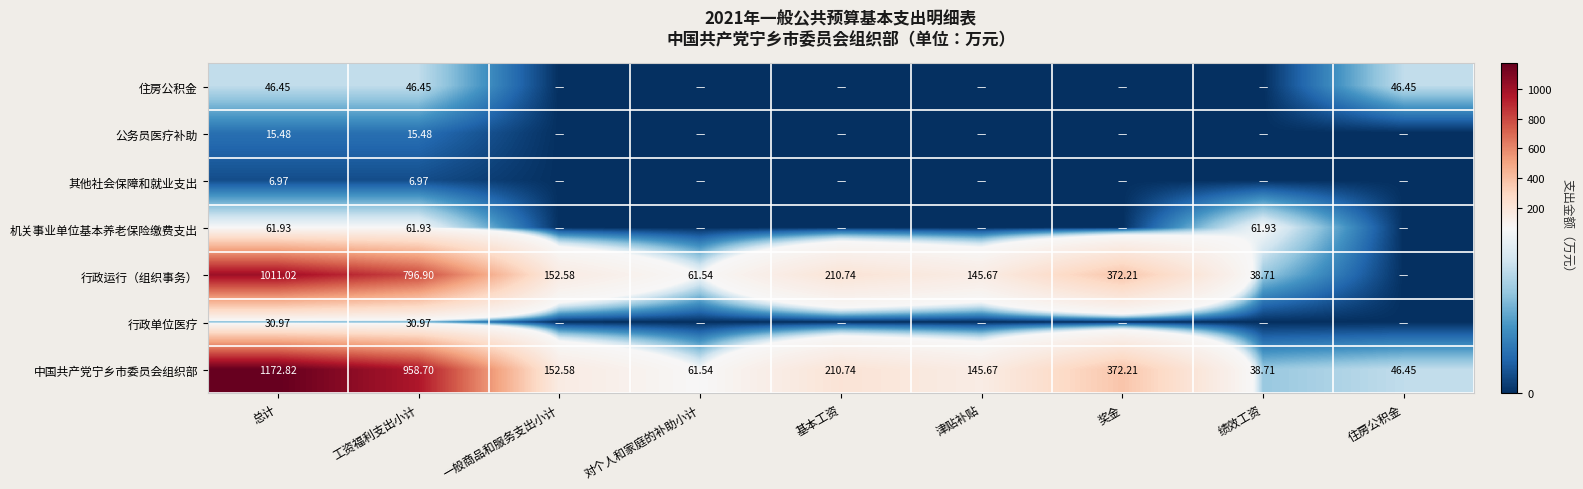

At which category is the sum across all series the highest?

总计